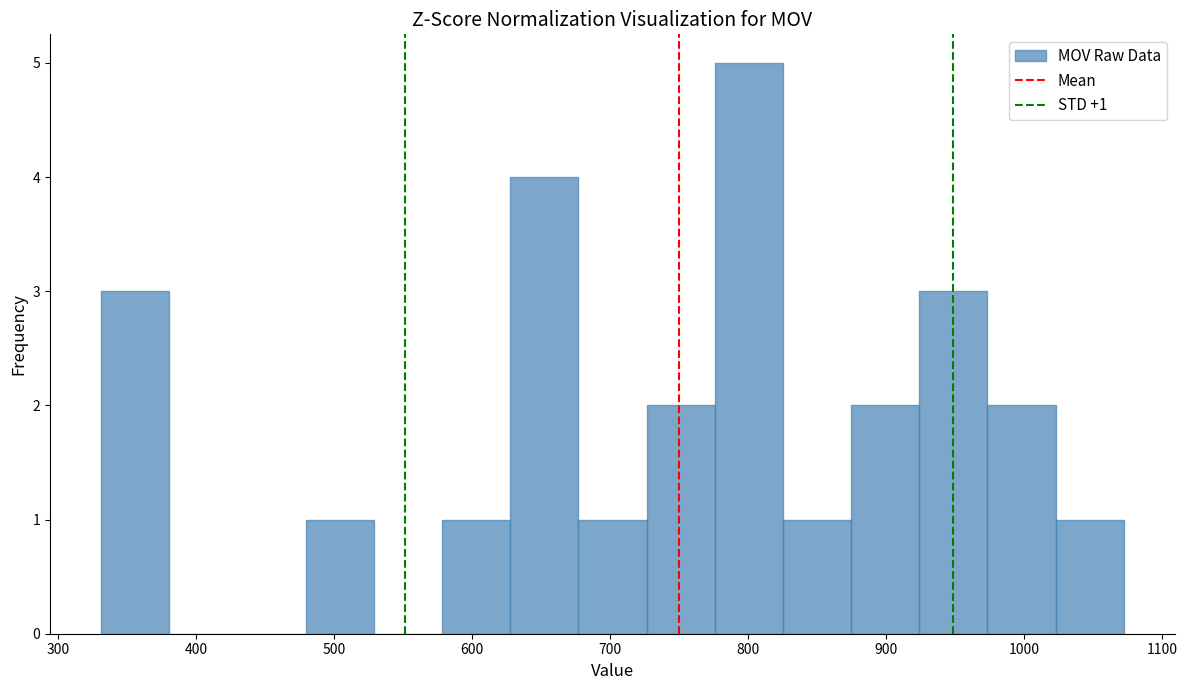

Over which range of the x-axis is the bar tallest?

780 to 830